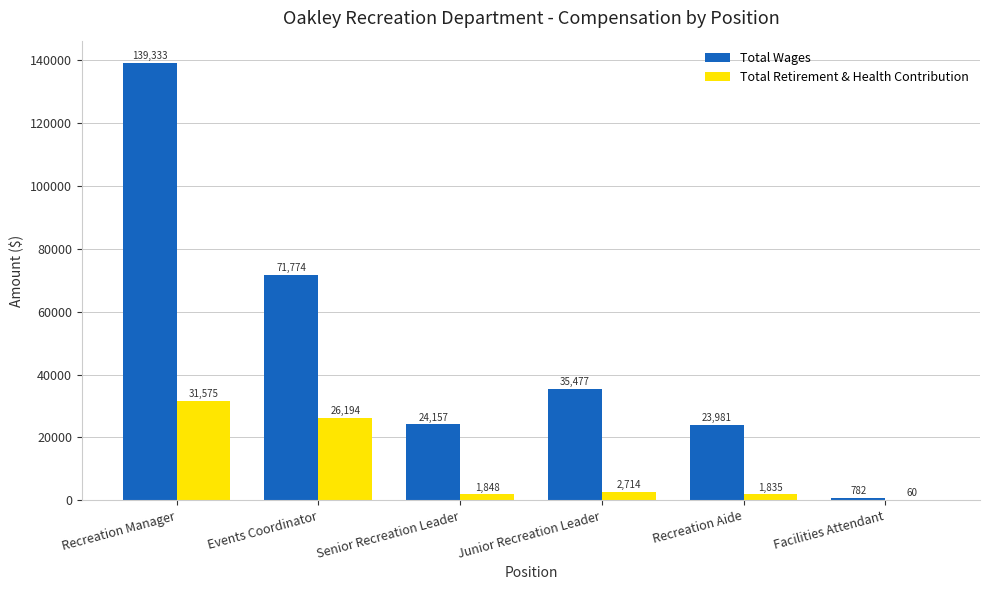

At which category is the sum across all series the highest?

Recreation Manager